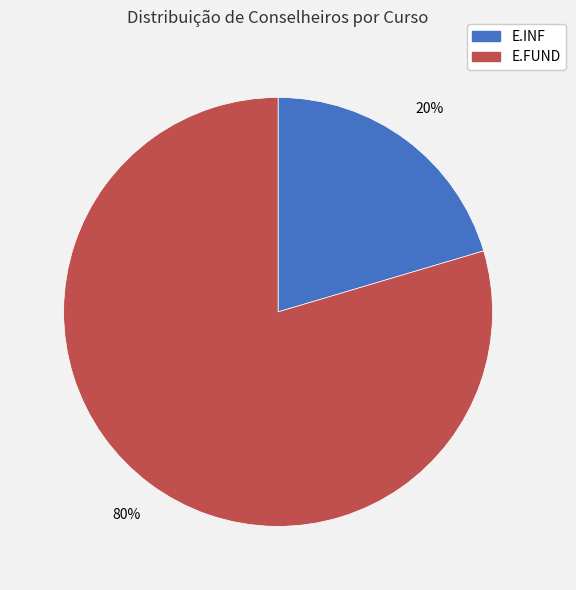

Is the sum of E.INF and E.FUND greater than half?

Yes